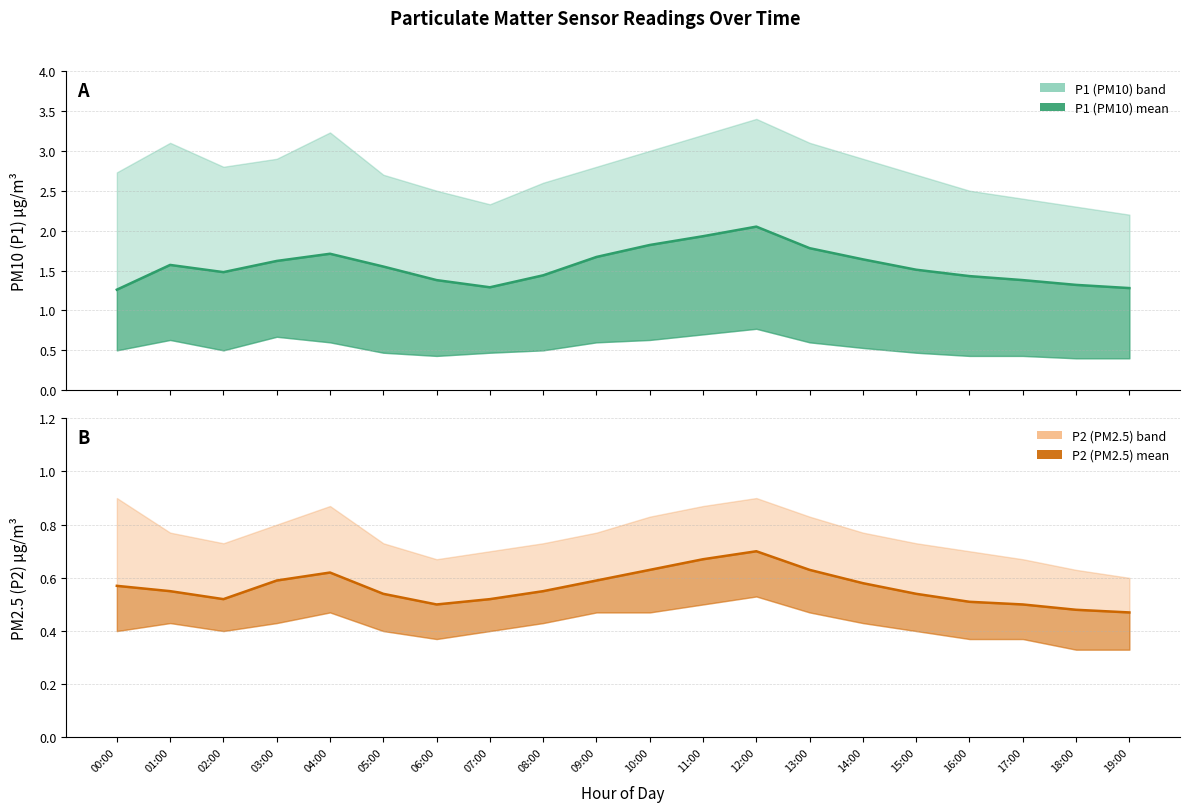

What position from the right is 00:00?

20